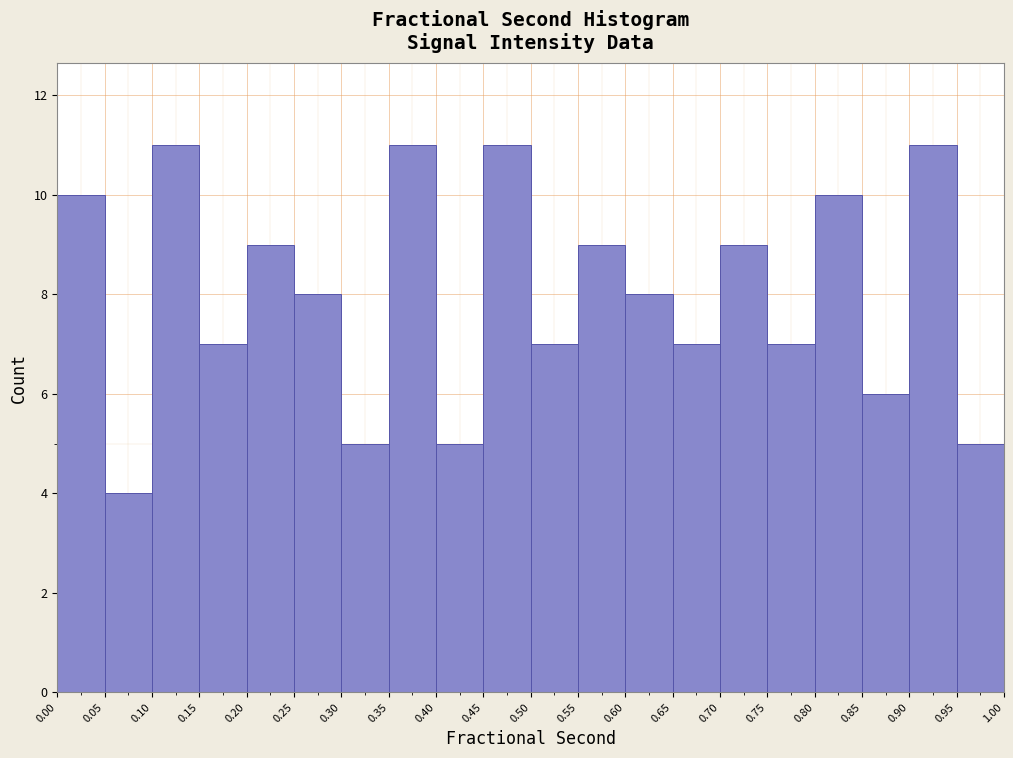

What is the height of the bar covering 0.10 to 0.15 on the x-axis? The values are not printed on the chart, so give them approximately, as read against the axis.

11